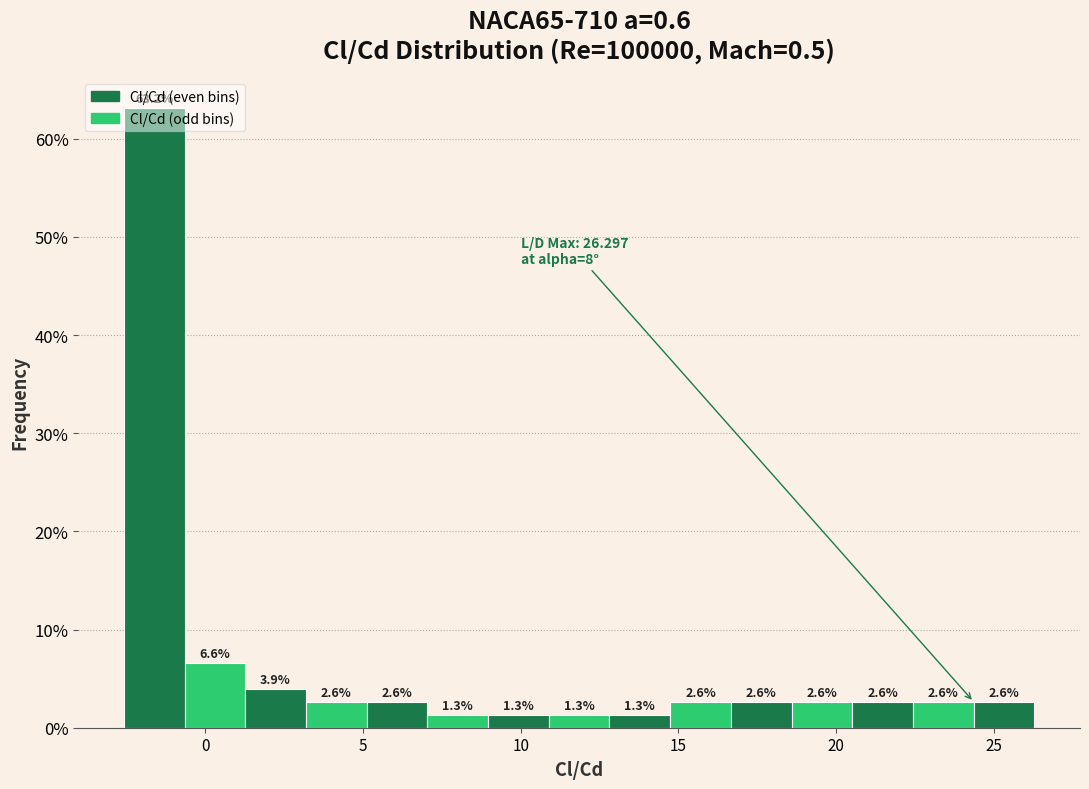

Read against the x-axis, roughly where is the centre of the tallest bar?

-1.5